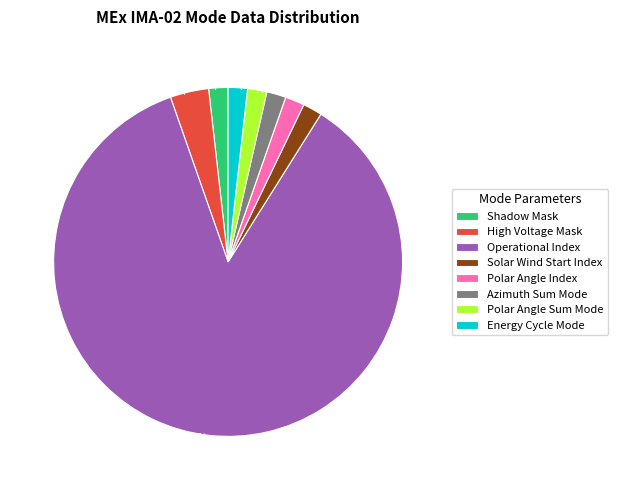

What is the majority slice?

Operational Index